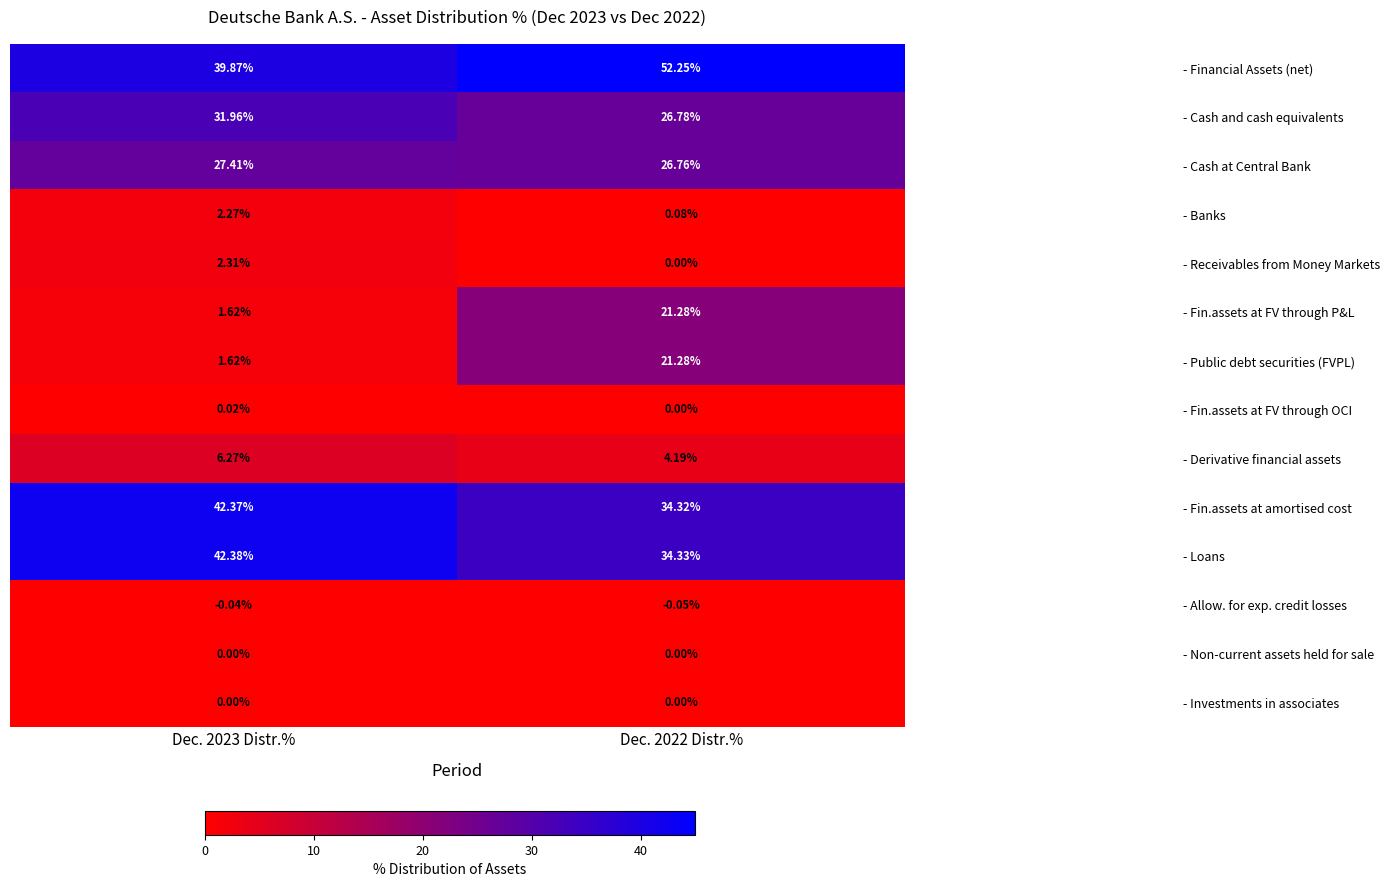

What is the spread (max minus min) of values at Dec. 2023 Distr.%?

42.4